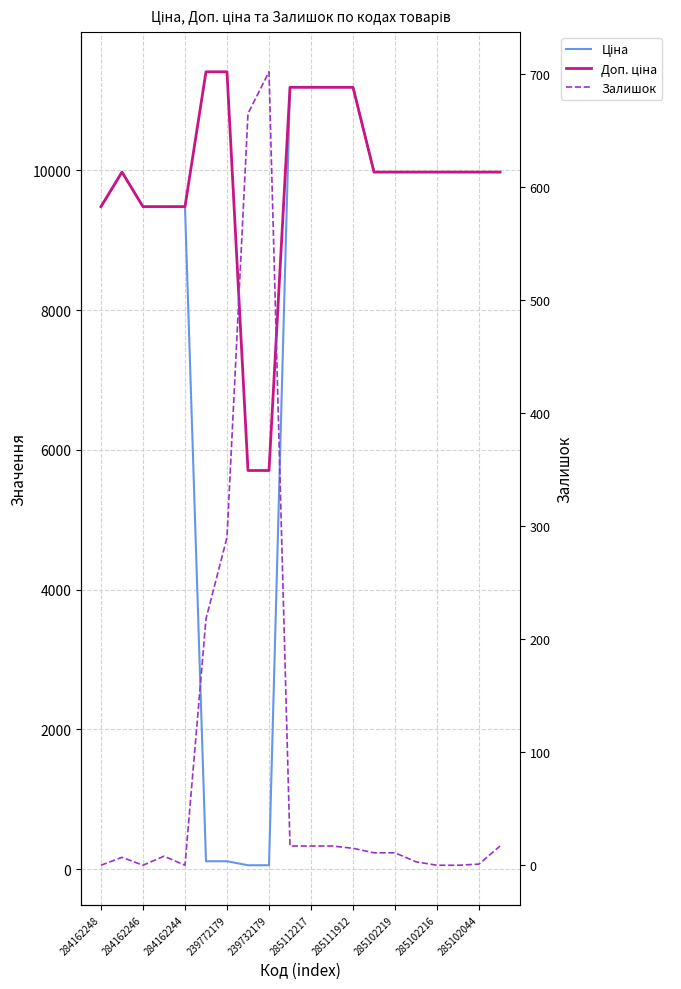

What is the sum of the Залишок values at 13 and 17?

11.0